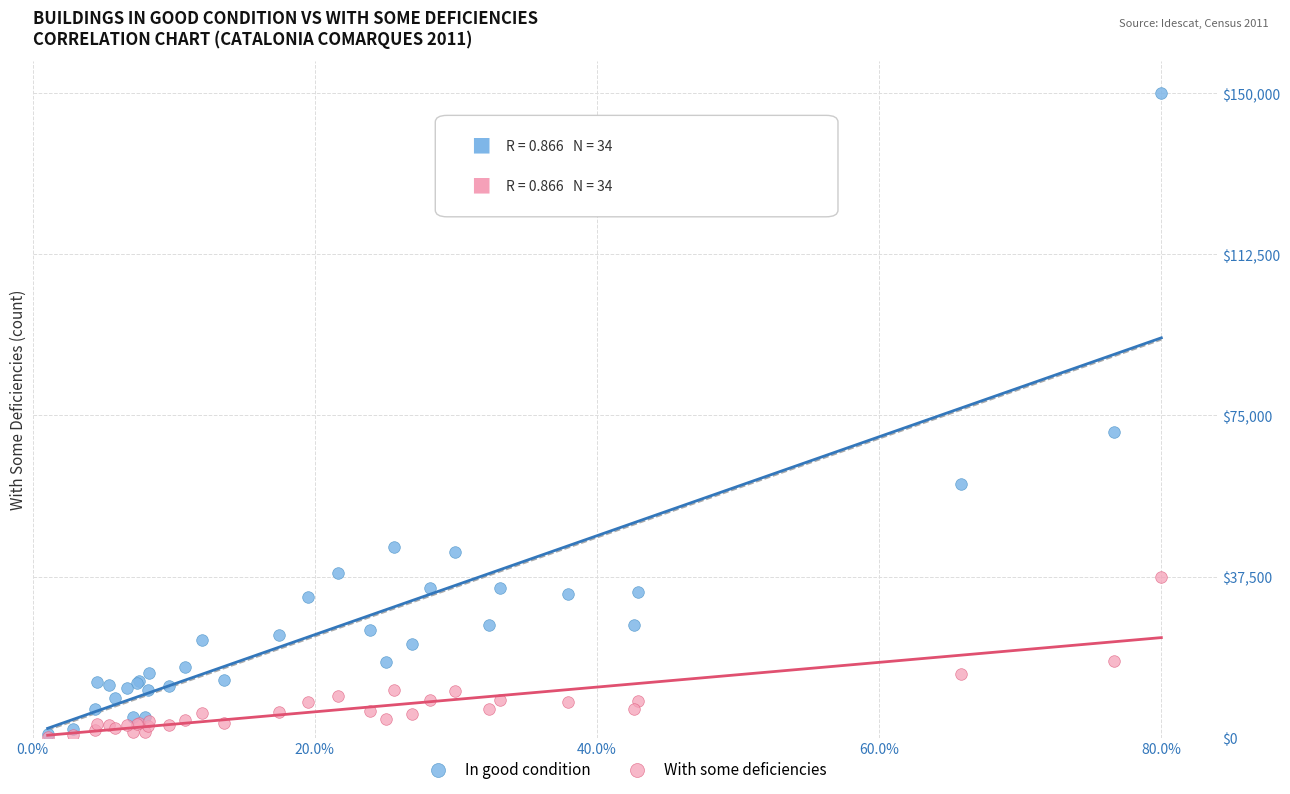

Which series reaches the maximum Y coordinate?

In good condition